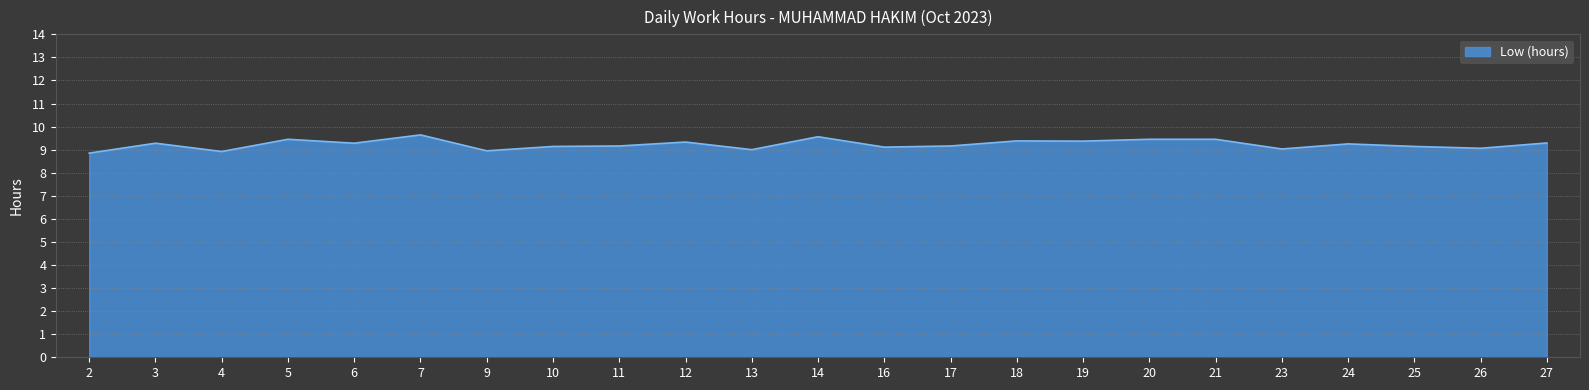

The chart shows a value of 14.9 at 25. True or false?

False